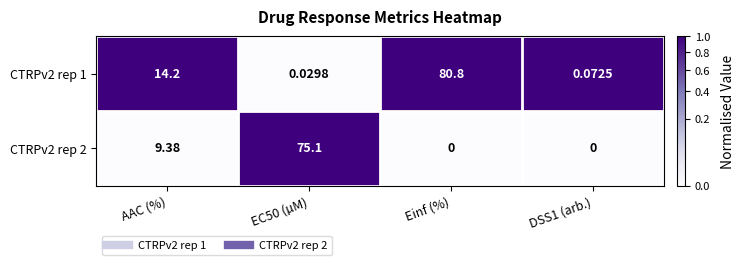

How many values in the CTRPv2 rep 1 series exceed 14?

2